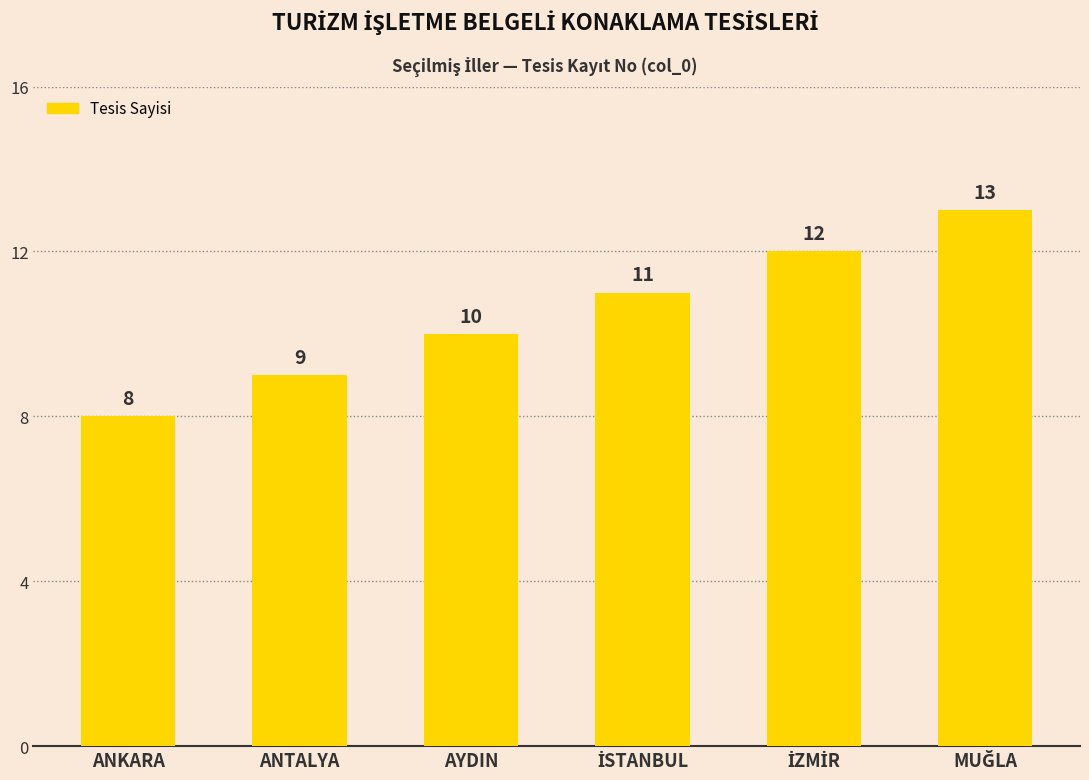

Reading right to left, list all the values displayed in this chart.

13	12	11	10	9	8